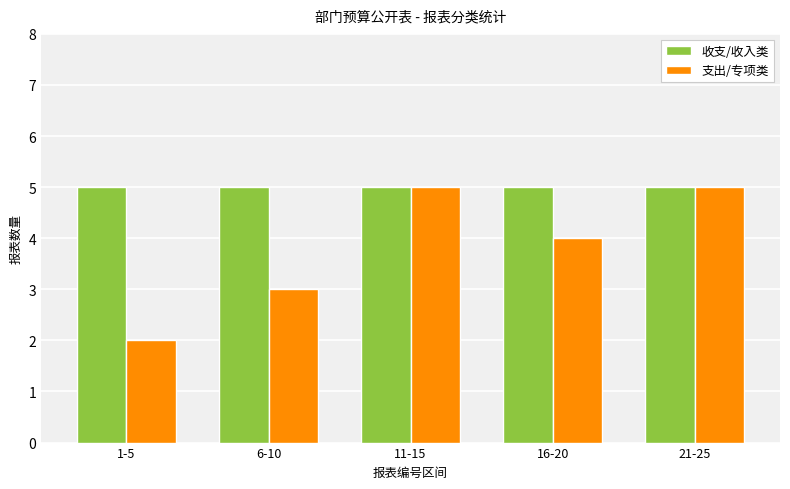

What is the label of the 4th bar from the left?

16-20